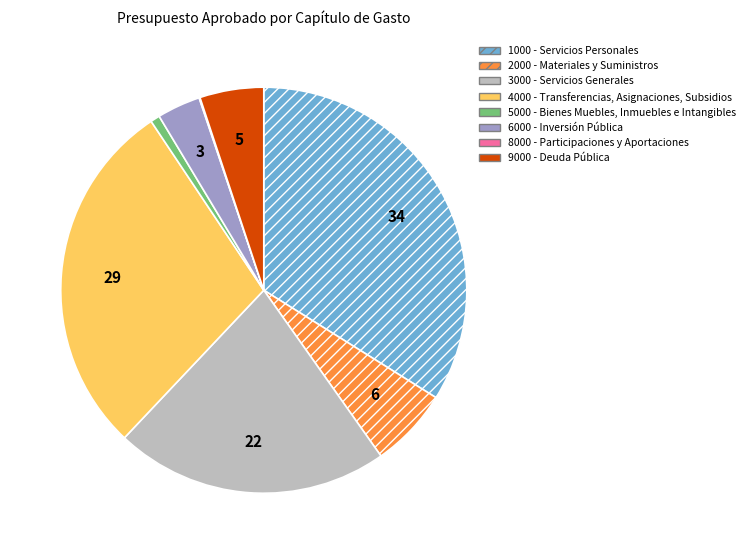

Is there any slice that represents more than half of the pie?

No